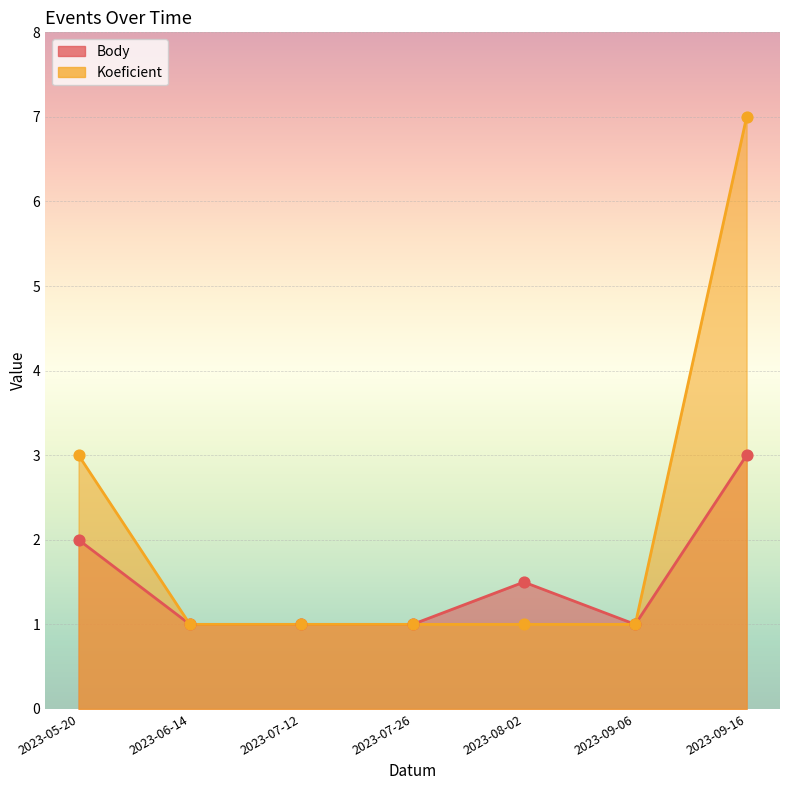

Which series reaches the minimum Y coordinate?

Body